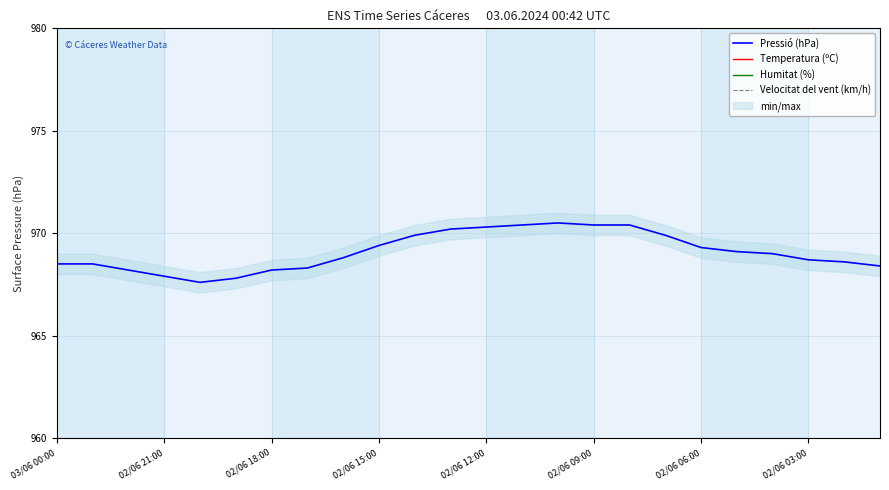

How many distinct data groups are displayed?

4